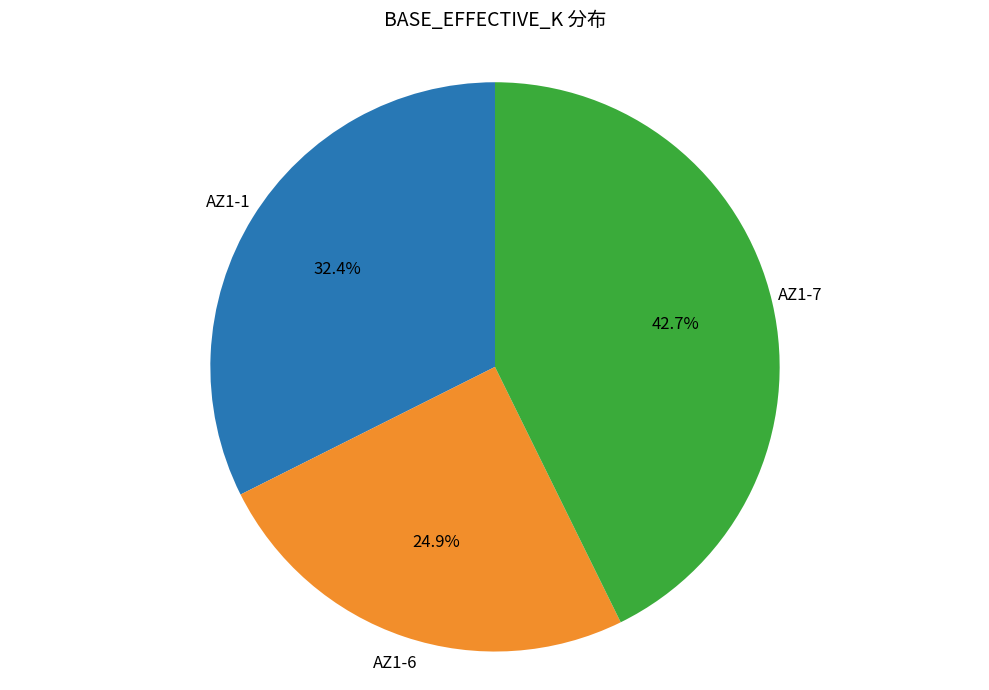

How many slices are in this pie chart?

3